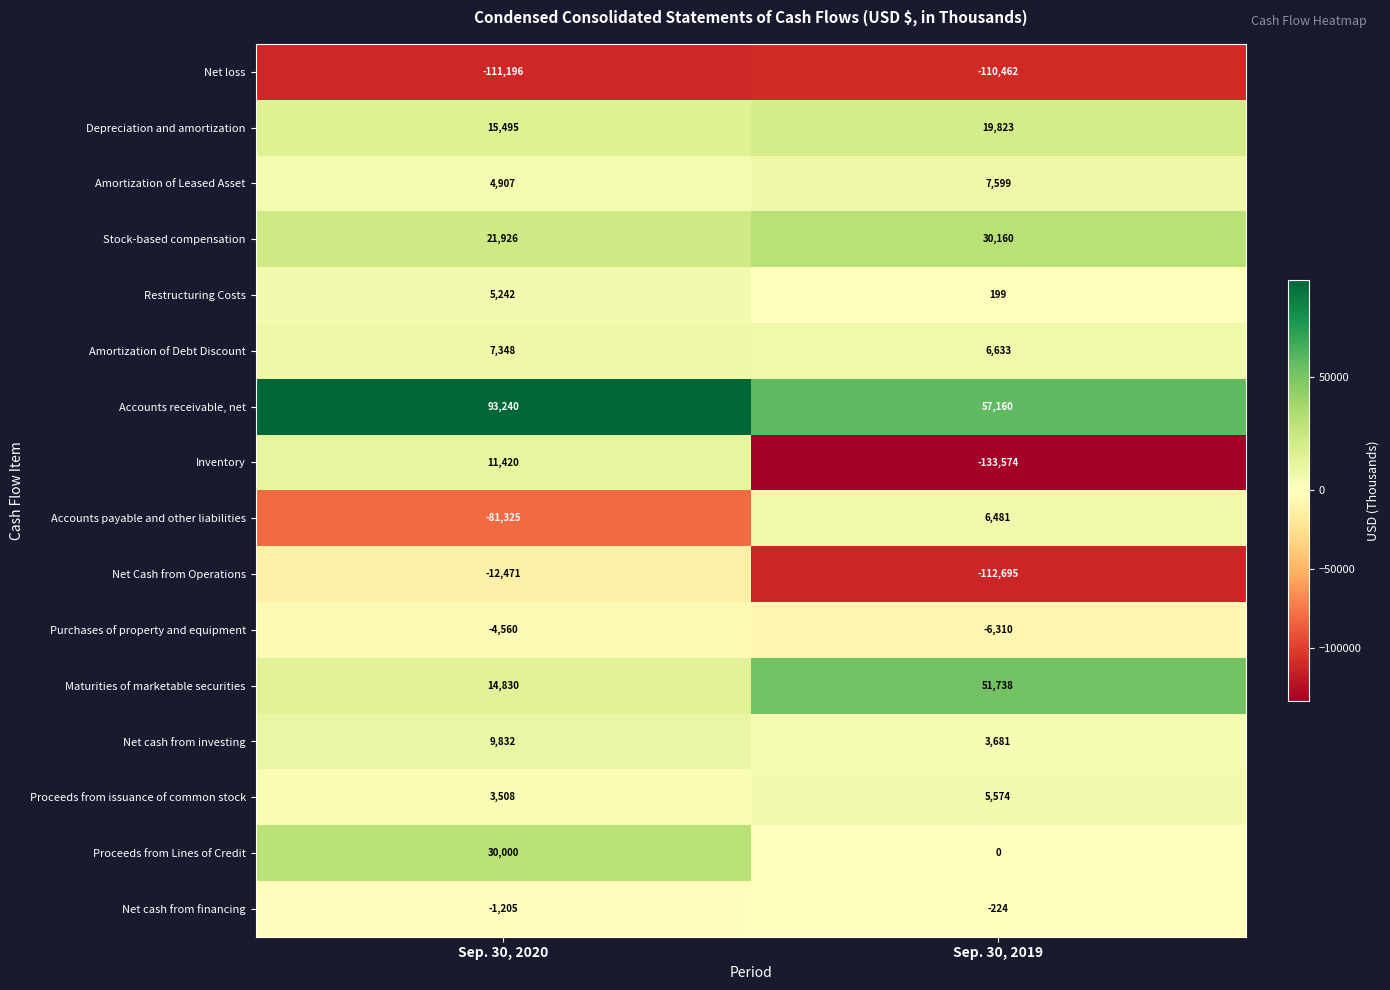

At how many categories does at least one series exceed 52?

2